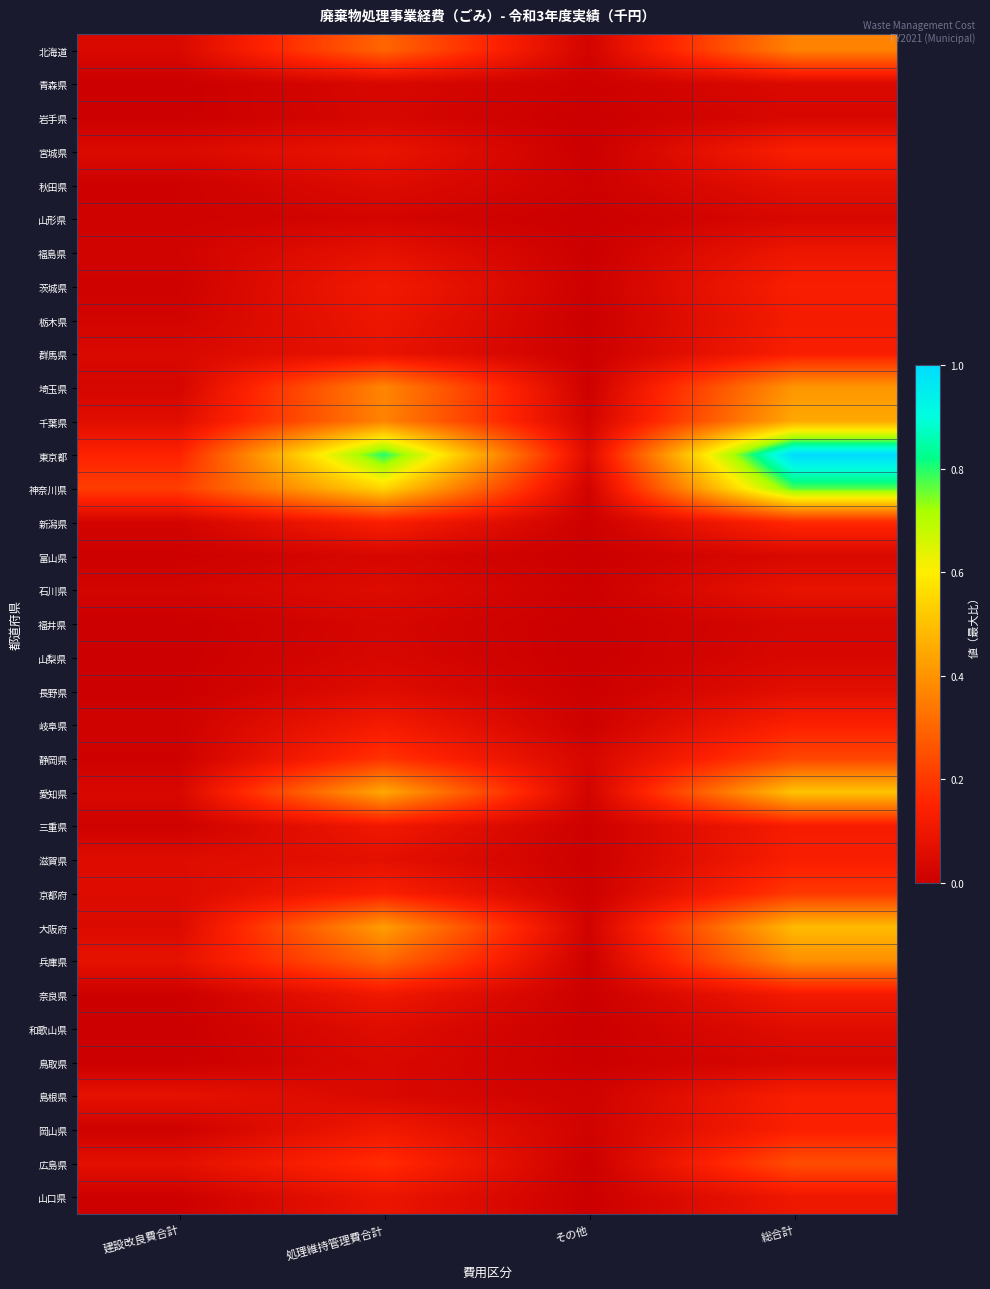

Count the number of categories in the chart.

4